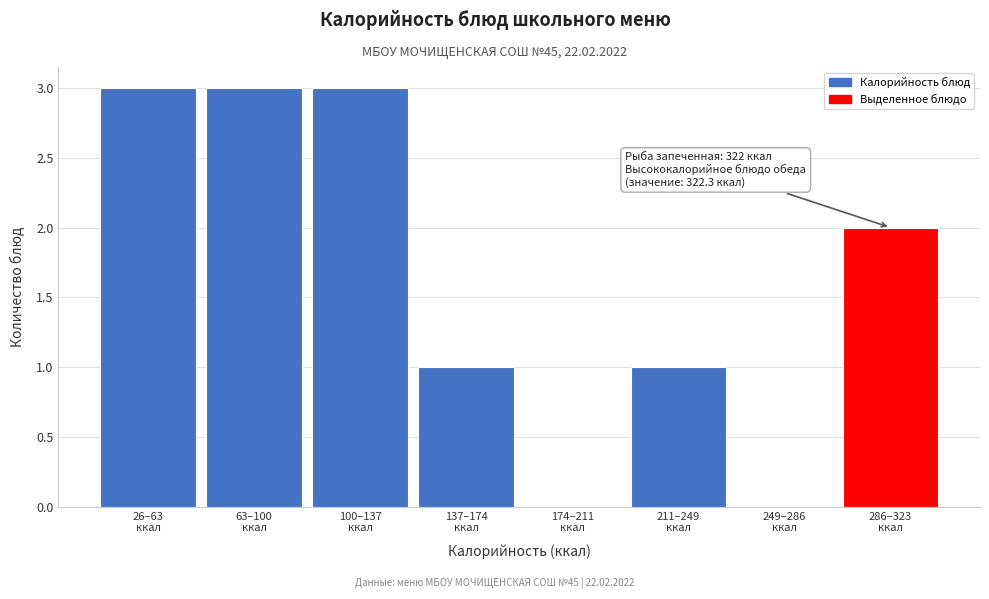

What is the sum of all values?

13